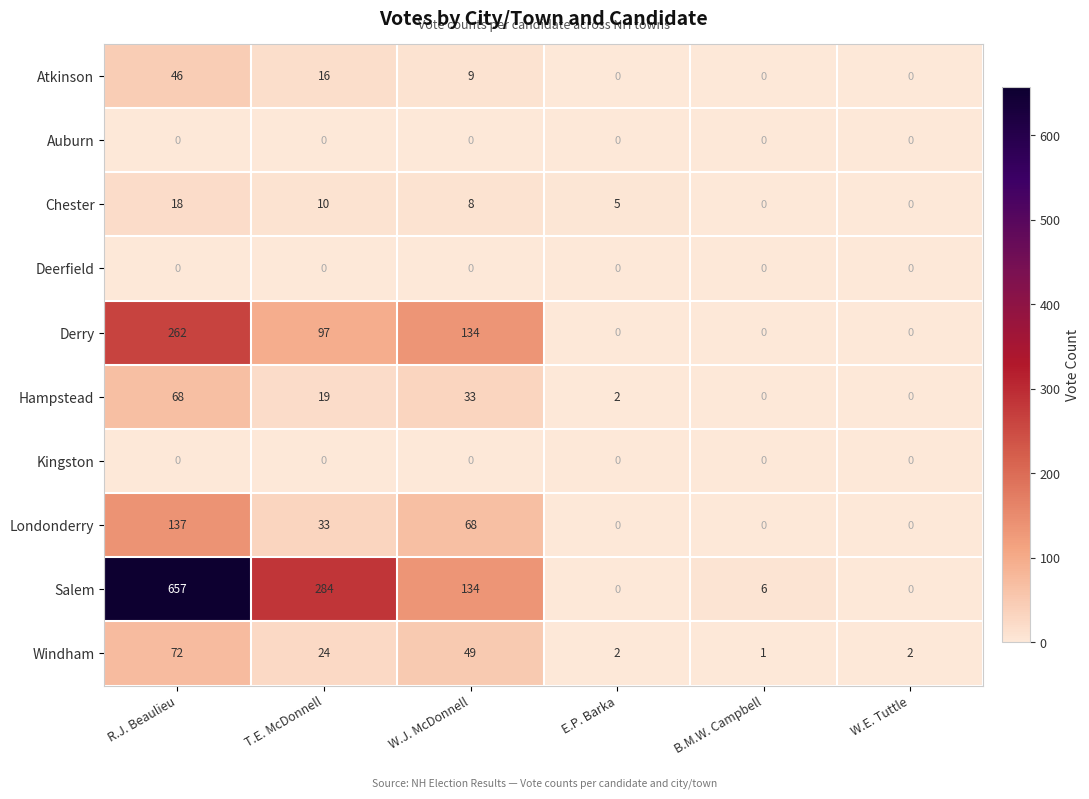

Is it true that Atkinson equals 46 at R.J. Beaulieu?

True